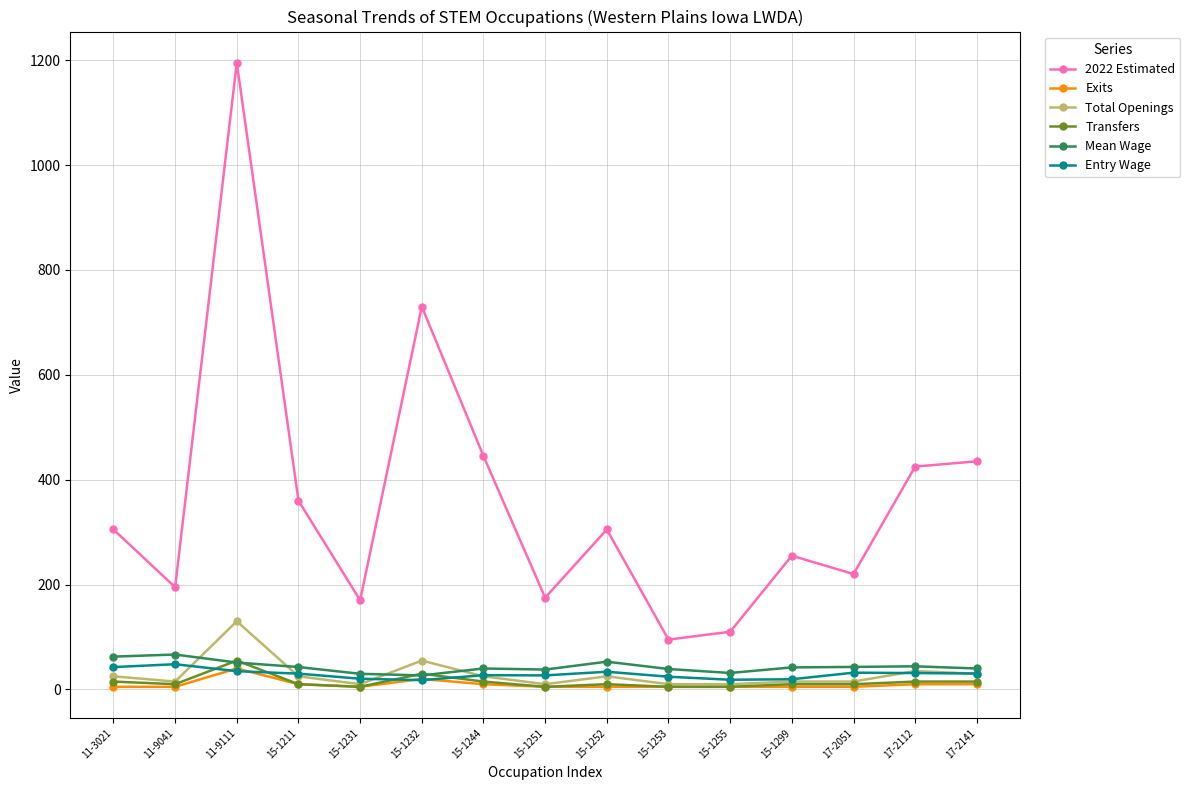

True or false: 2022 Estimated and Mean Wage intersect in this chart.

False